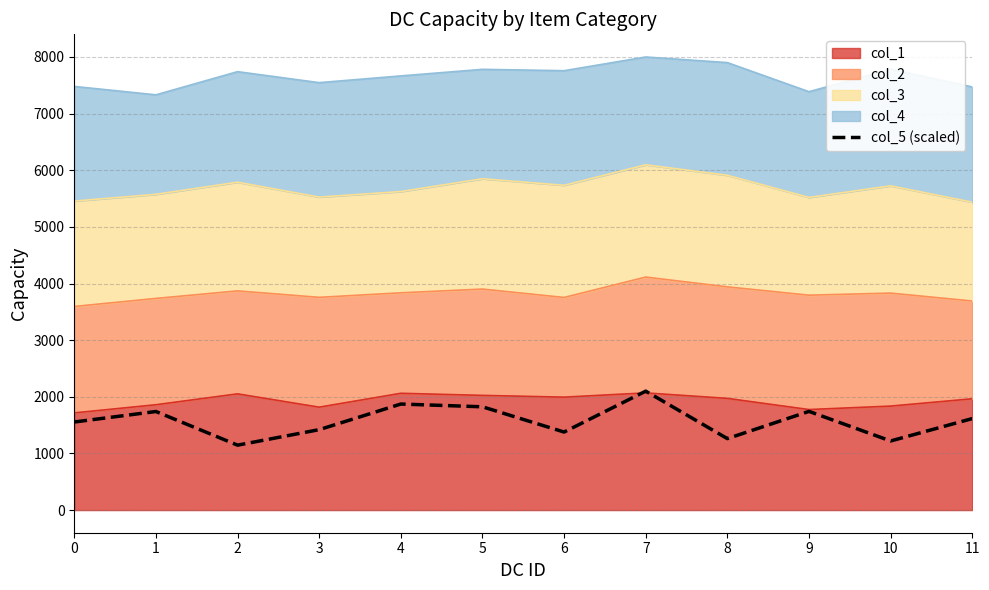

How many points are higher than both their immediate neighbors (excluding endpoints)?

4